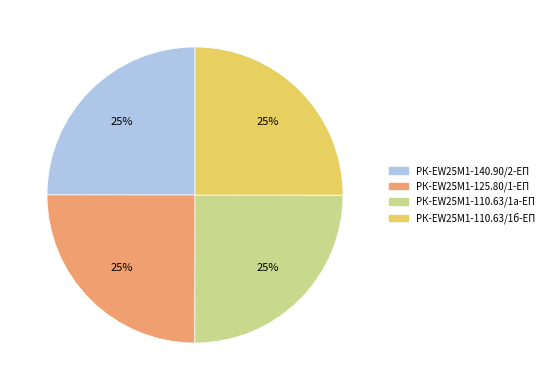

Is there a majority slice in this chart?

No